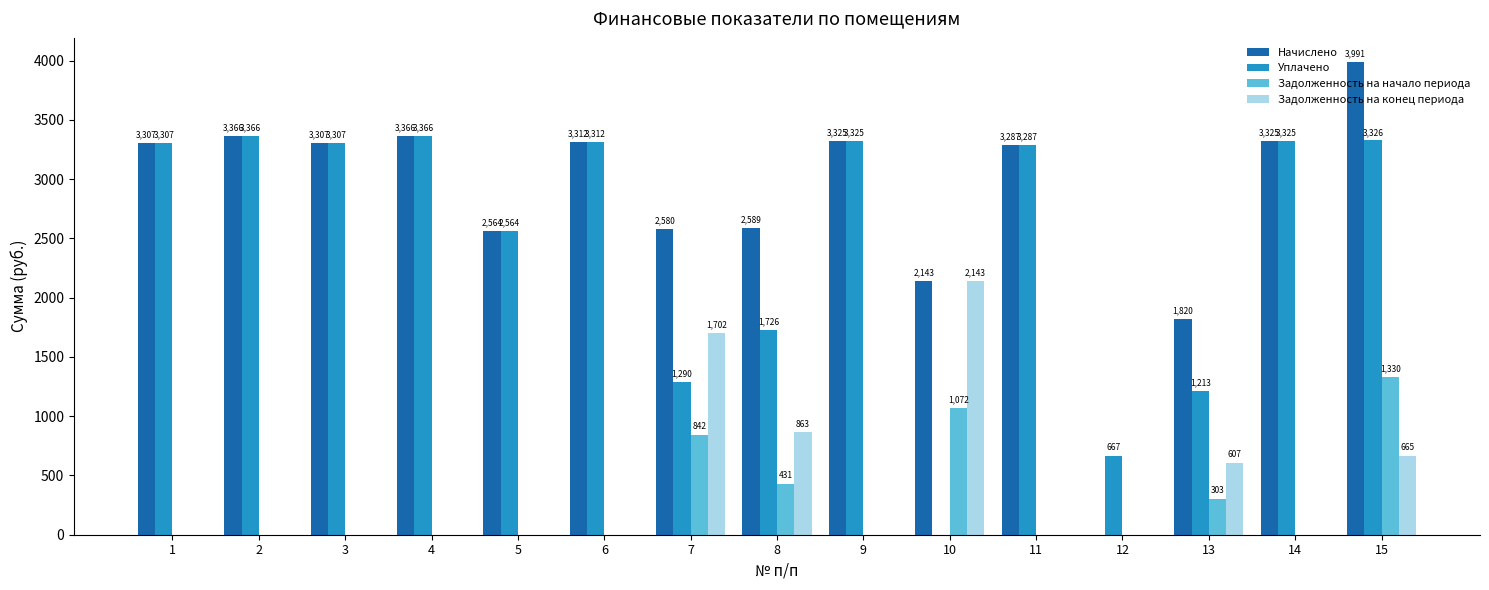

Is it true that Задолженность на конец периода equals 0.0 at 6?

True